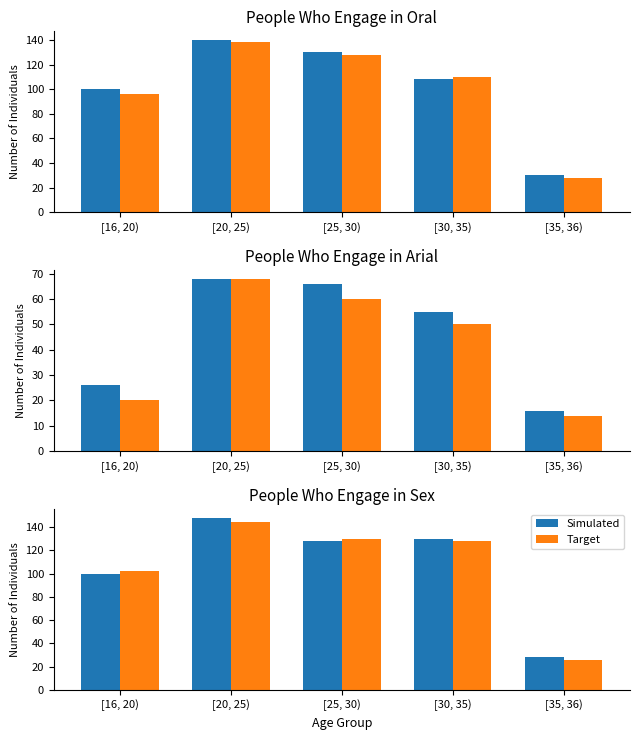

What is the difference between the highest and lowest values at [30, 35)?

2